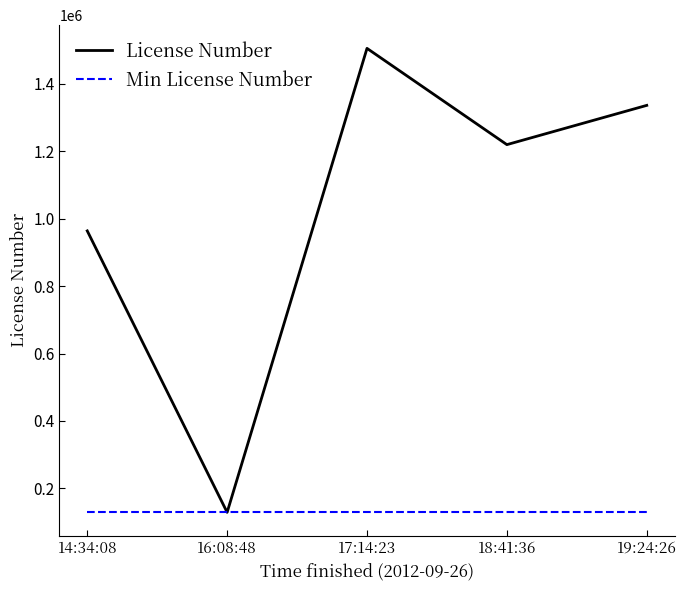

At 19:24:26, list the series in order from largest to smallest.

License Number, Min License Number